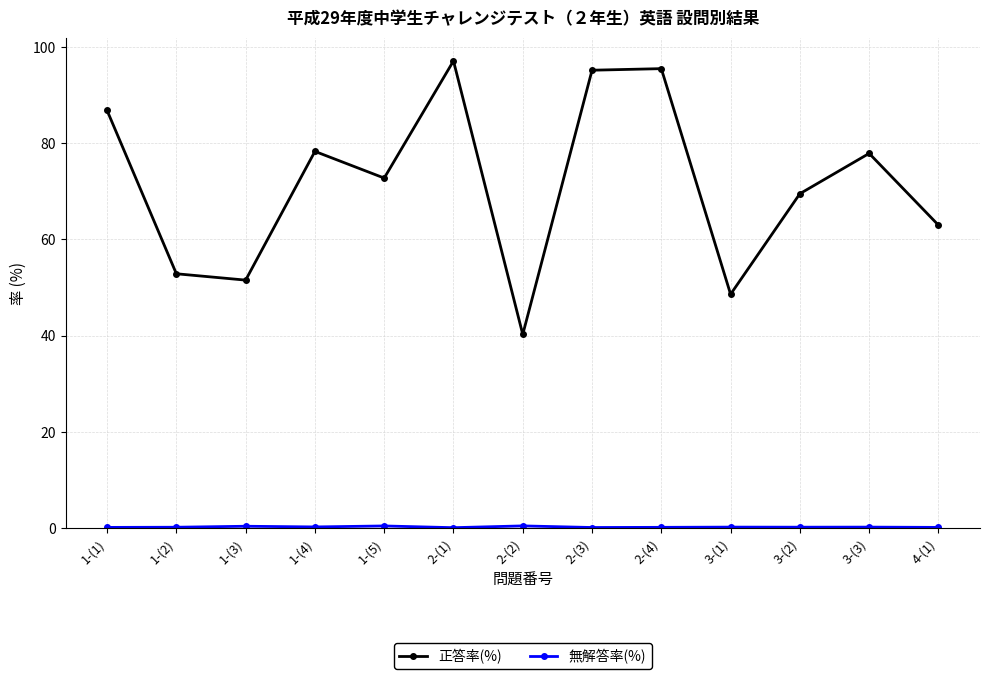

How many interior local peaks does the 正答率(%) series have?

4